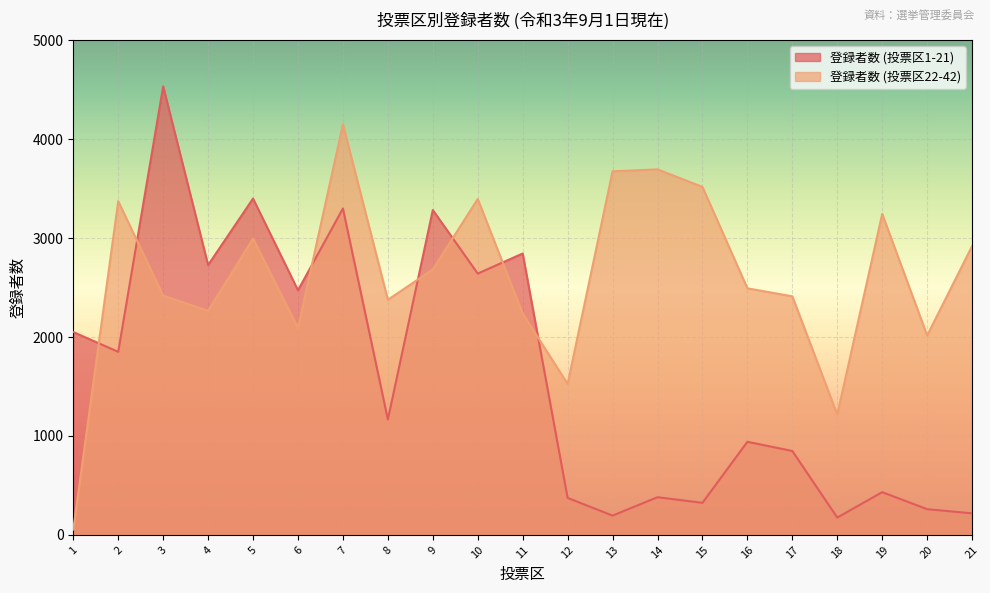

What is the difference between the maximum and minimum values in the 登録者数 (投票区22-42) series?

4095